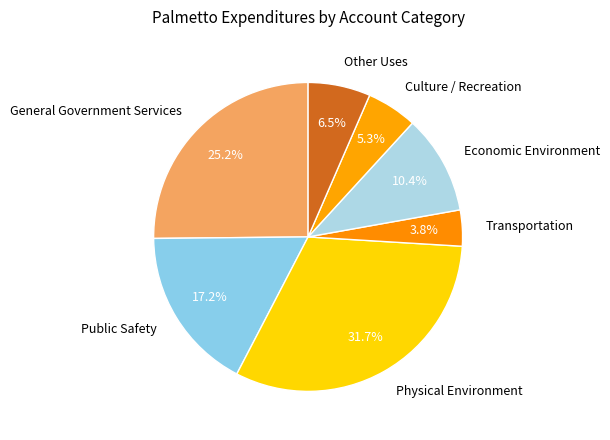

To the nearest percent, what is the average slice percentage?

14%